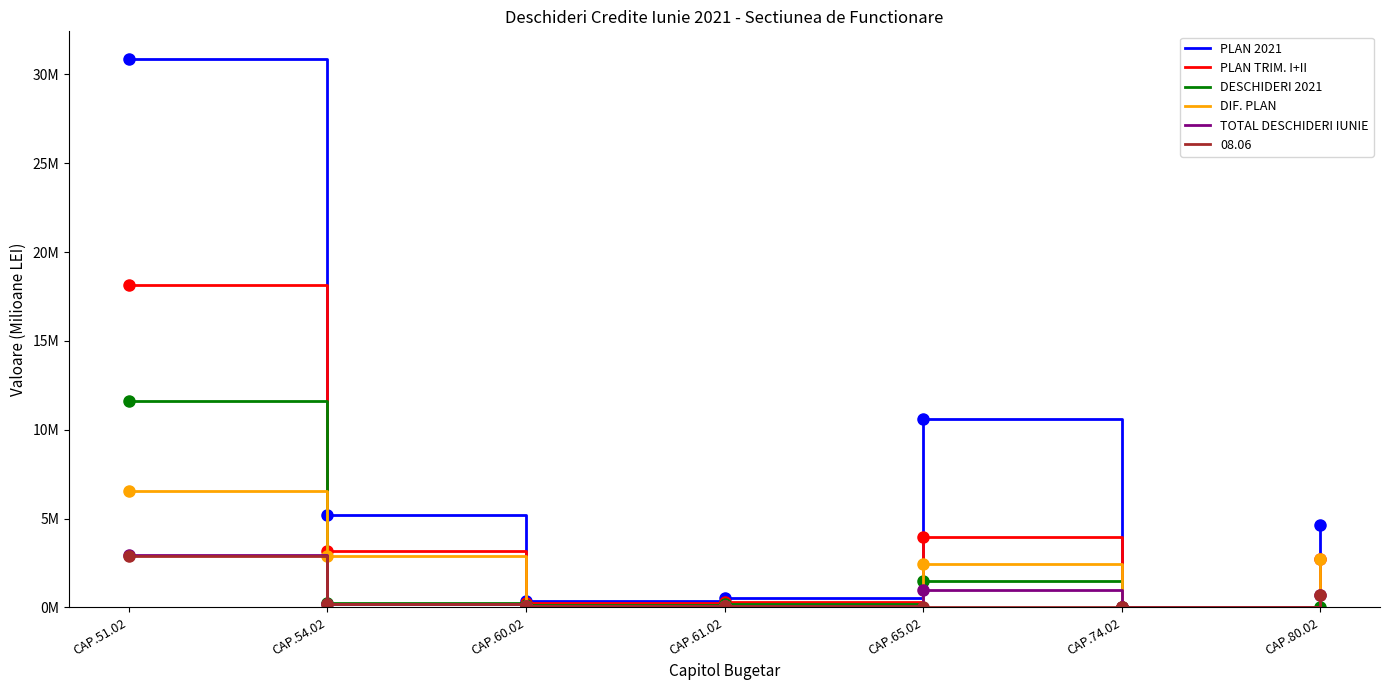

At which category is the sum across all series the highest?

CAP.51.02